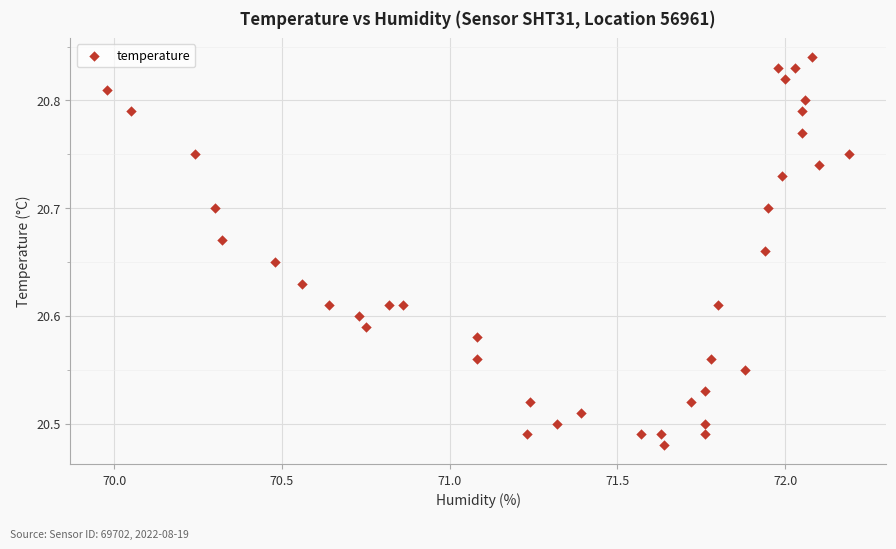

What is the range of X values (max minus min)?

2.2